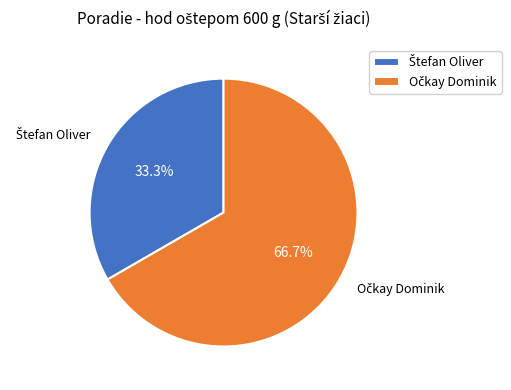

Is there a majority slice in this chart?

Yes